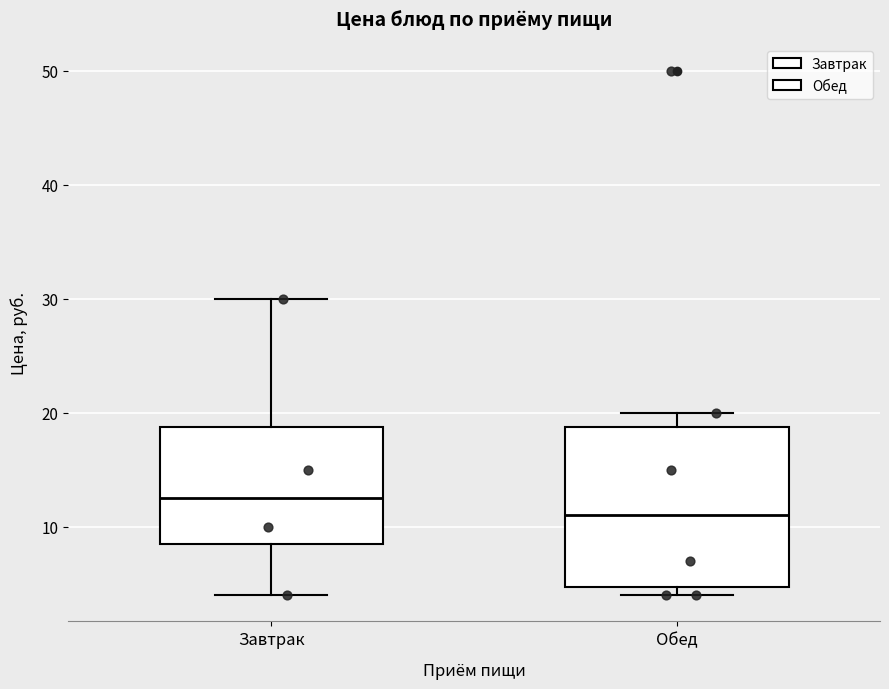

Reading left to right, read every box against the y-axis: the position of its median line, the range the box covers, and the ends of its whiskers. The values are not printed on the chart, so give them approximately, as read against the axis.

Завтрак: median 13, box 9 to 19, whiskers 4 to 30
Обед: median 11, box 5 to 19, whiskers 4 to 20